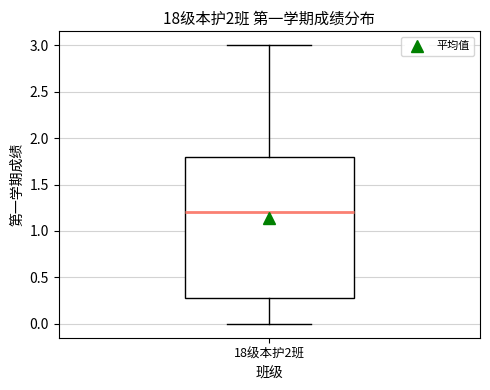

Read this box plot against the y-axis: the position of the median line, the range covered by the box, and the ends of both whiskers. The values are not printed on the chart, so give them approximately, as read against the axis.

median 1.2, box 0.3 to 1.8, whiskers 0.0 to 3.0